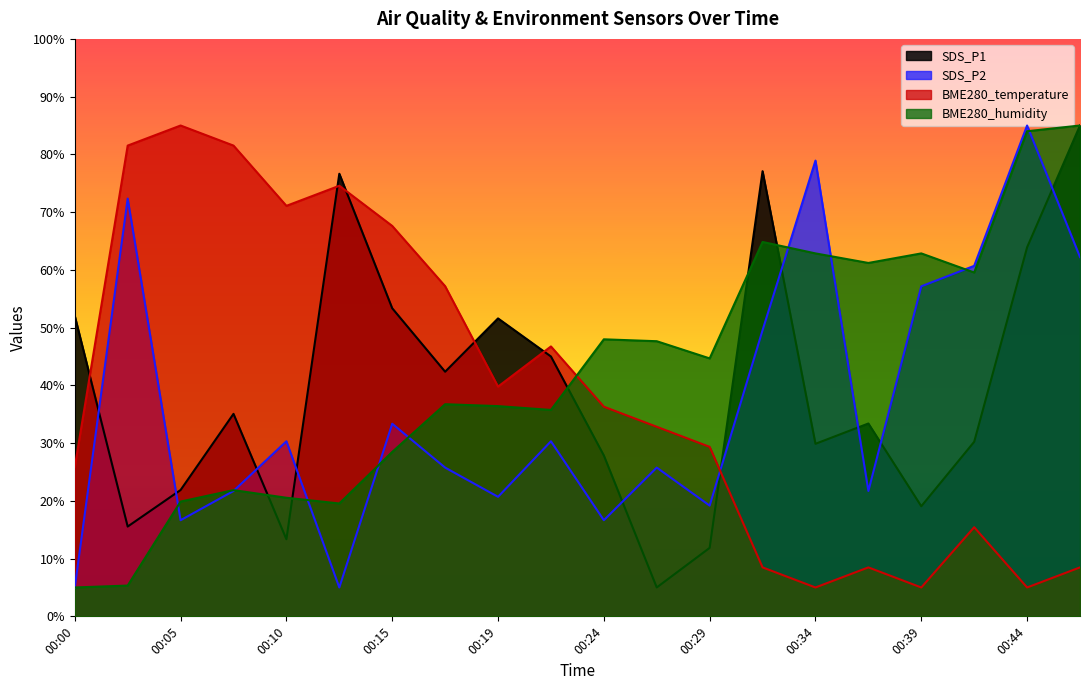

At which label does BME280_humidity reach its peak?

00:46